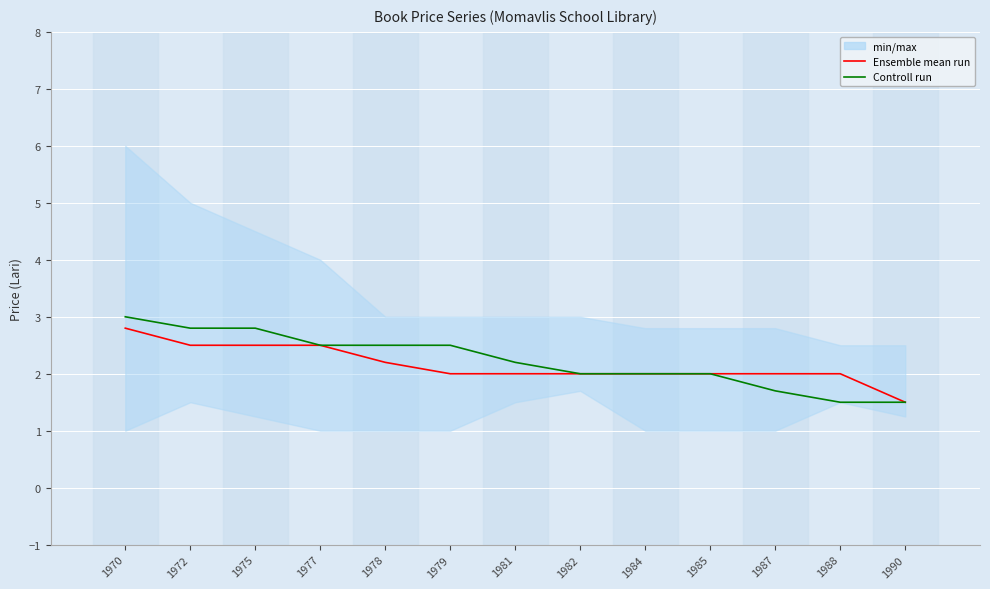

The value of Controll run at 1979 is 2.5. True or false?

True